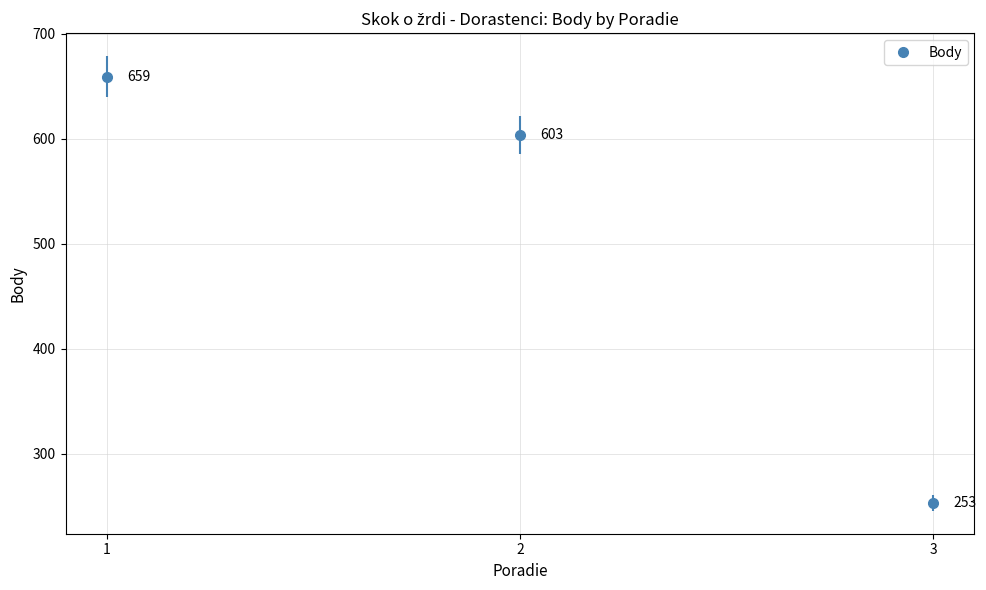

List the labels in order of value, largest first.

1, 2, 3